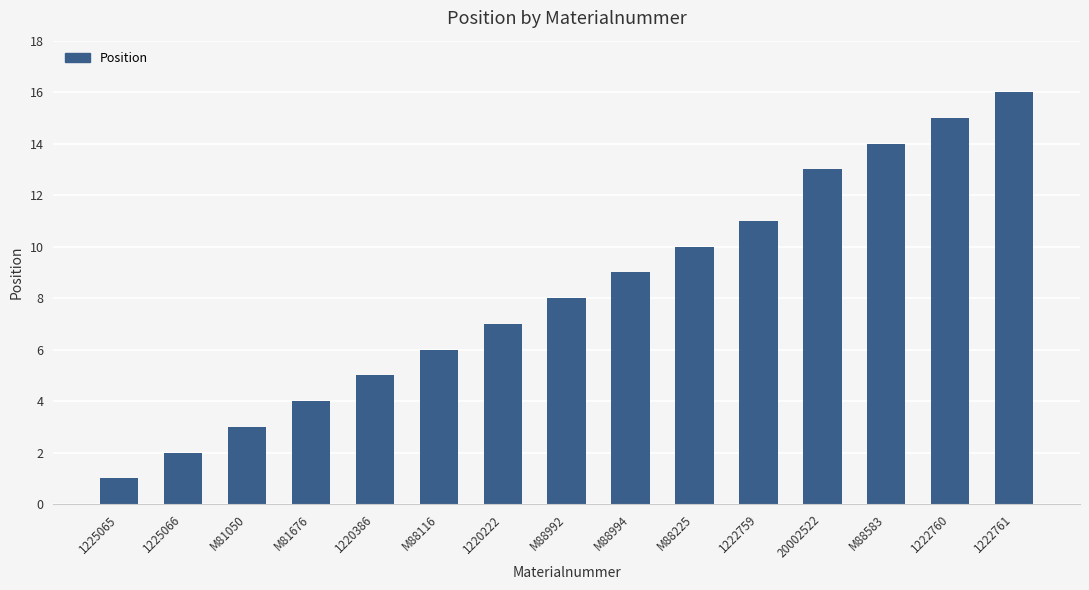

Approximately how many times larger is the value at M81050 compared to 1225065?

3.0